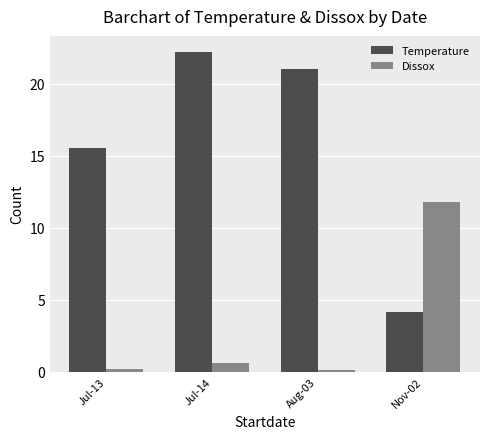

What is the spread (max minus min) of values at Jul-14?

21.6